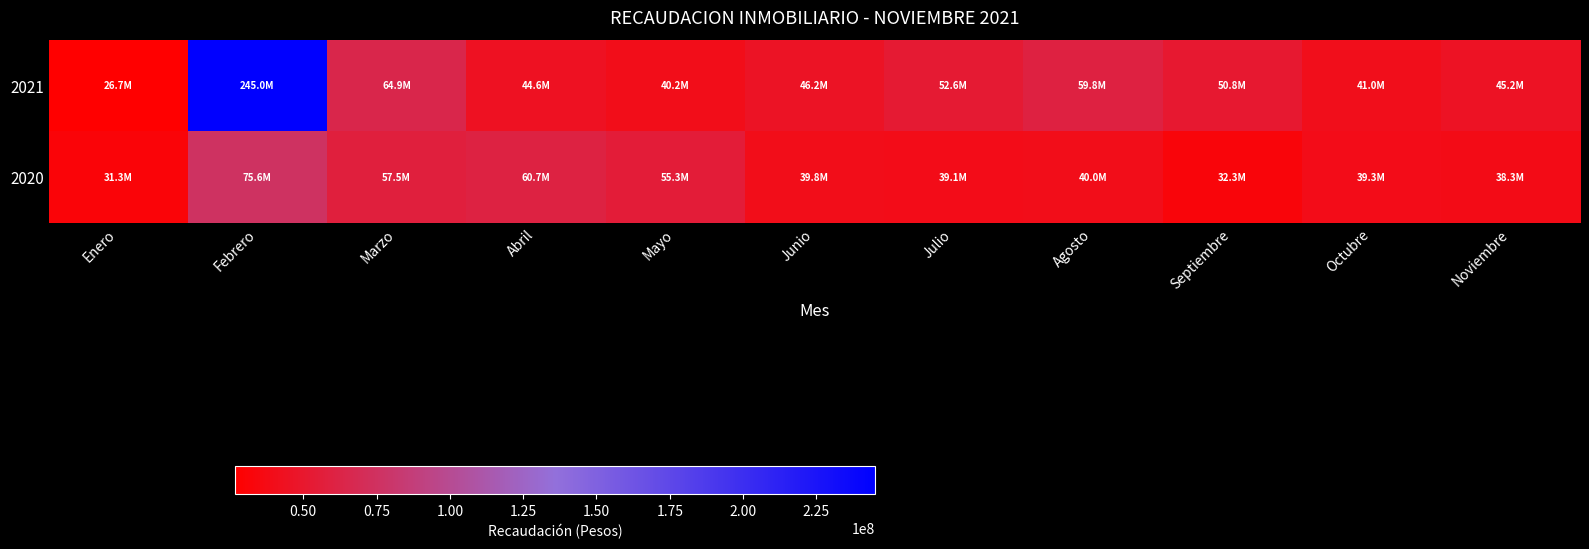

Which series has the largest total across all categories?

2021